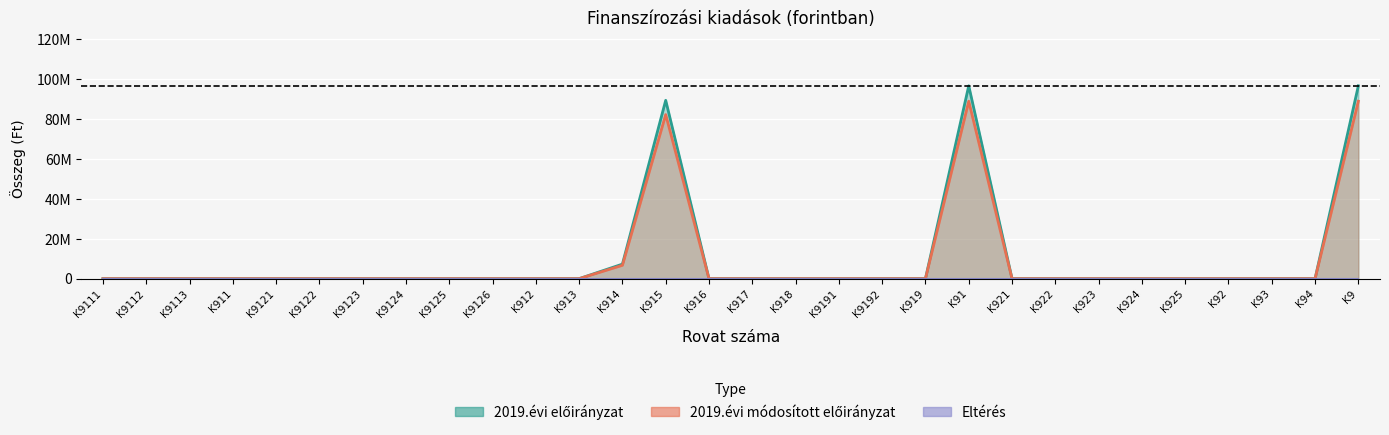

What is the label of the 9th point from the right?

K921